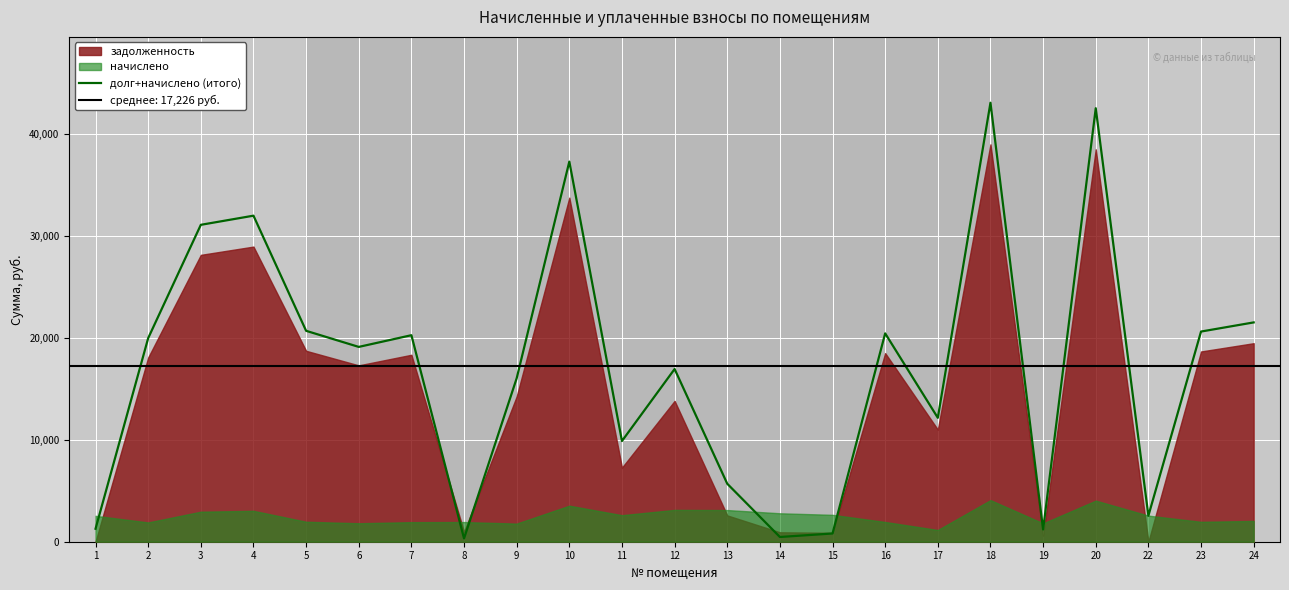

What is the average value?

17225.9